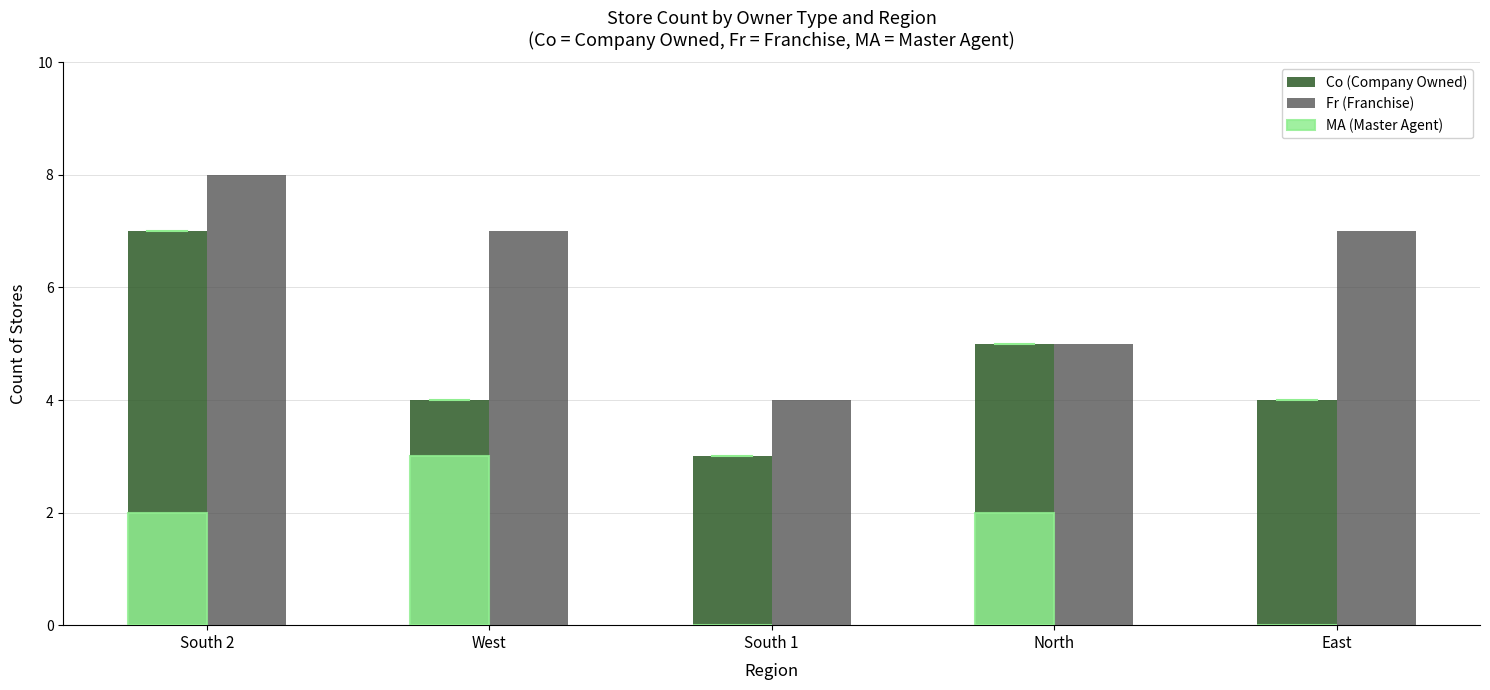

At which category is the sum across all series the highest?

South 2